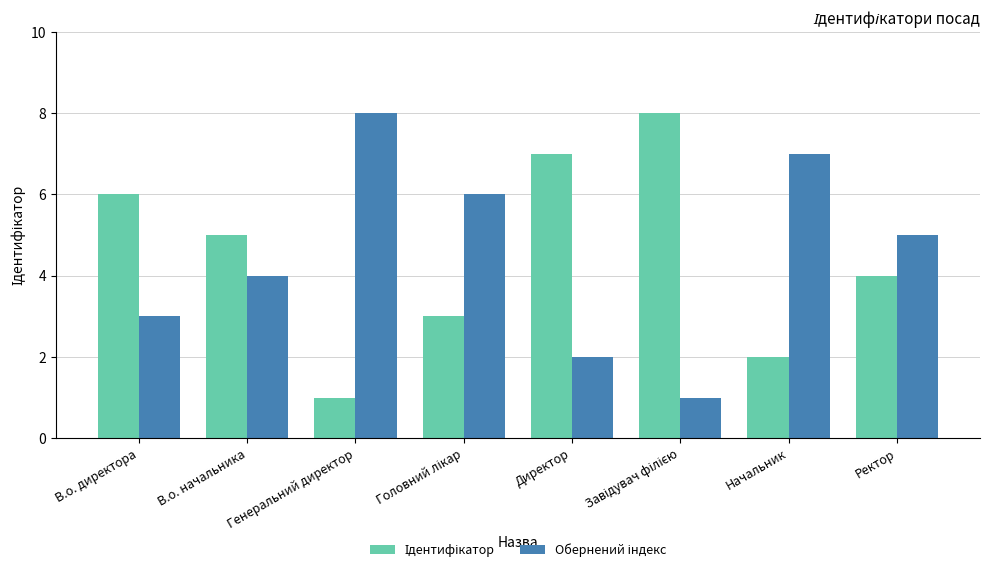

What is the spread (max minus min) of values at Начальник?

5